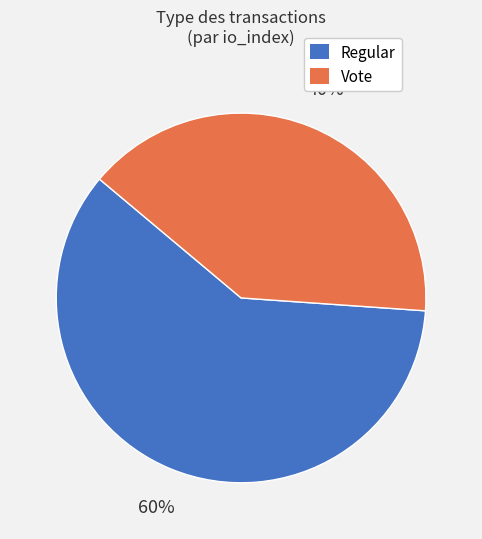

Approximately how many times larger is the value at Vote compared to Regular?

0.7